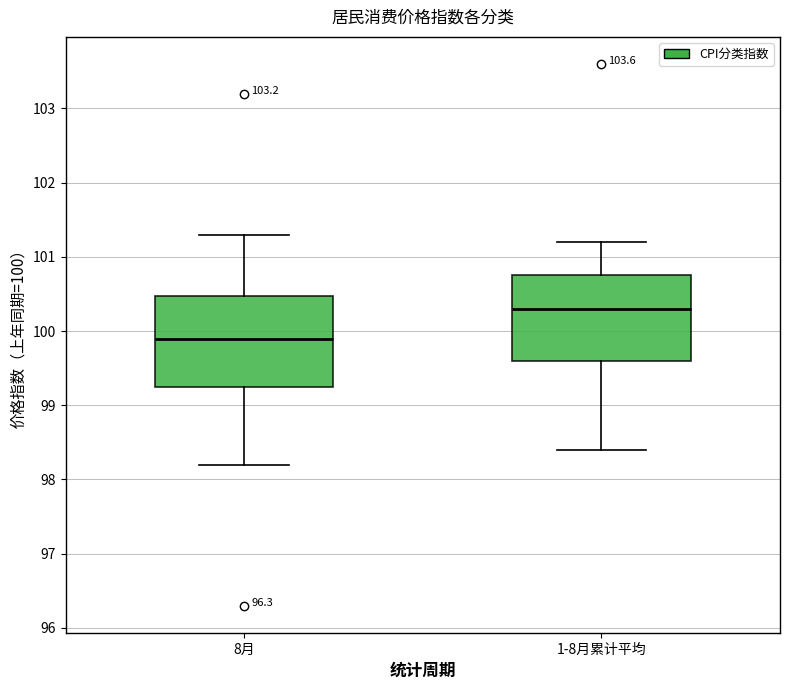

Reading left to right, transcribe this box plot: for each box, give where its median line is, the range the box spans, and where its two whiskers end, as read against the y-axis. The values are not printed on the chart, so give them approximately, as read against the axis.

8月: median 99.9, box 99.3 to 100.5, whiskers 98.2 to 101.3
1-8月累计平均: median 100.3, box 99.6 to 100.8, whiskers 98.4 to 101.2